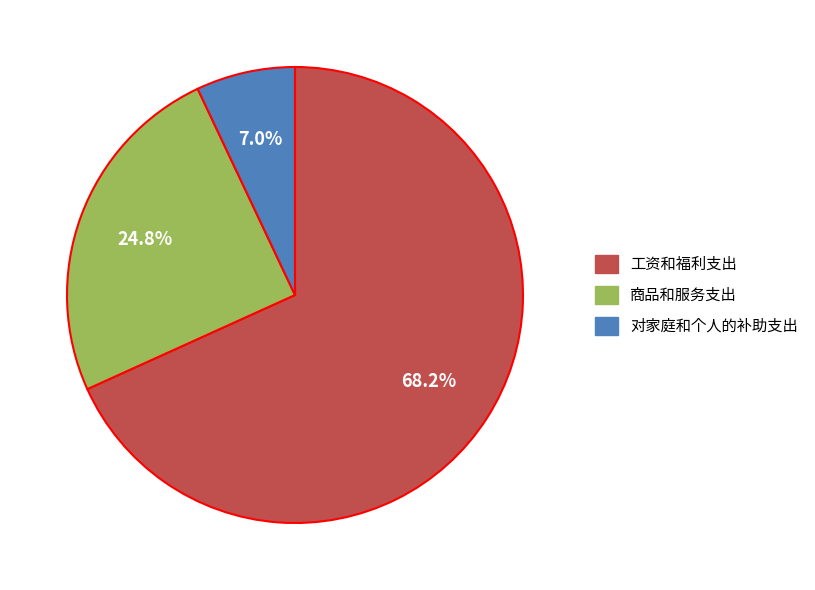

To the nearest percent, what portion does 工资和福利支出 represent?

68%